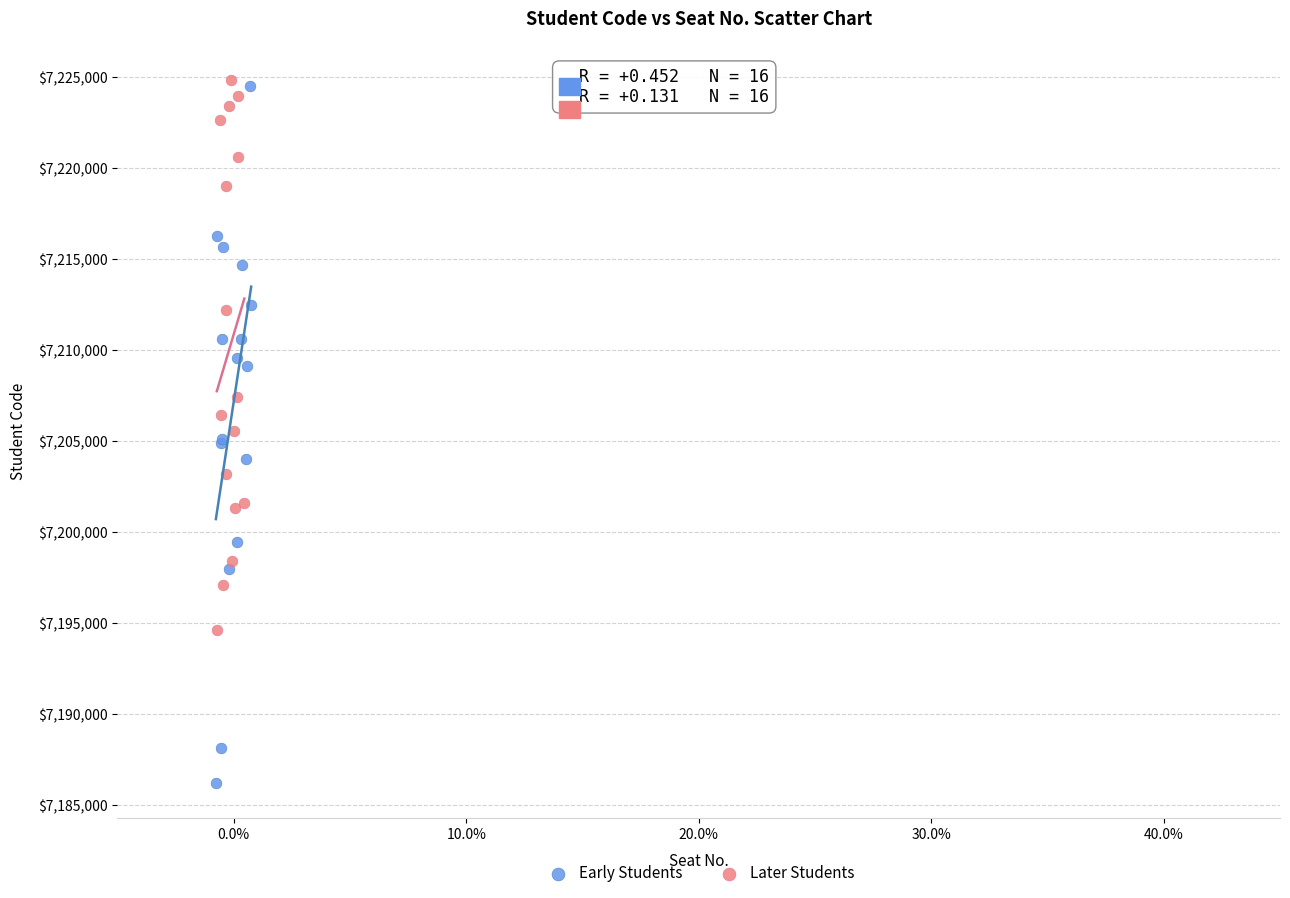

Which series has the largest Y range (max minus min)?

Early Students